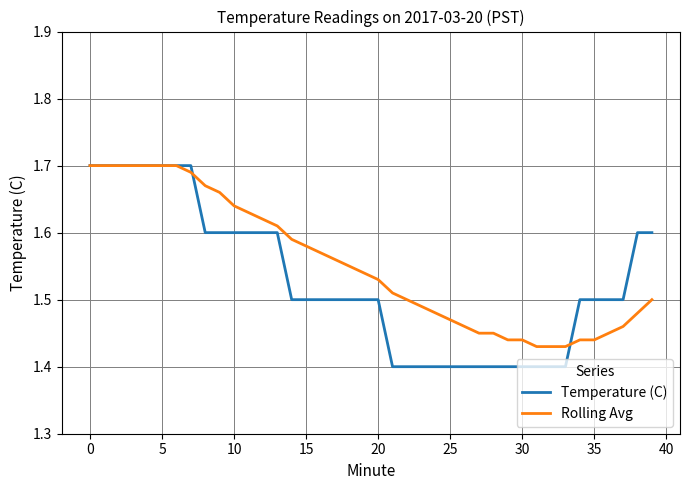

What are all the series names shown in the legend?

Temperature (C), Rolling Avg